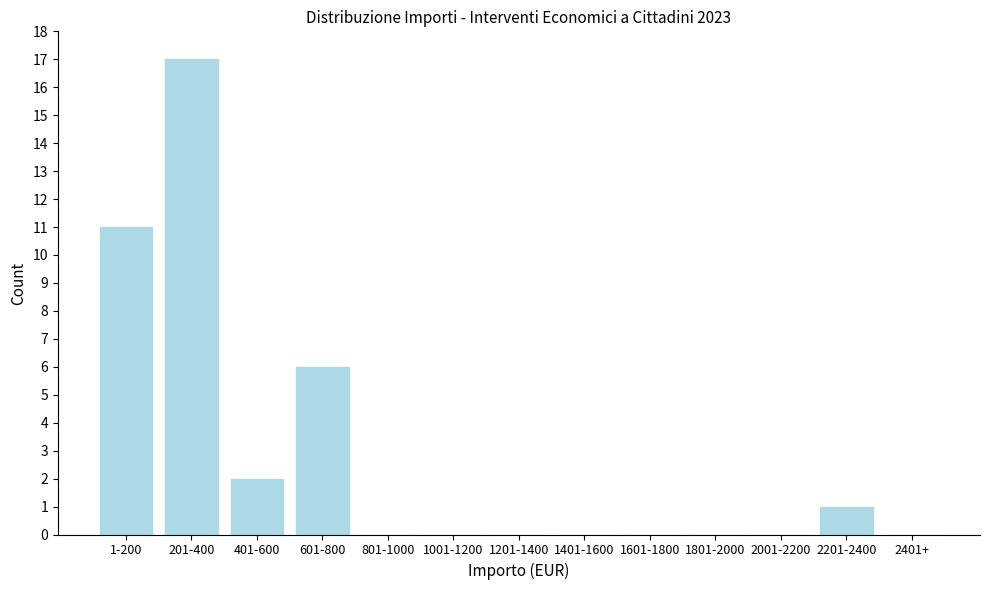

Reading left to right, list all the values displayed in this chart.

1-200=11	201-400=17	401-600=2	601-800=6	801-1000=0	1001-1200=0	1201-1400=0	1401-1600=0	1601-1800=0	1801-2000=0	2001-2200=0	2201-2400=1	2401+=0